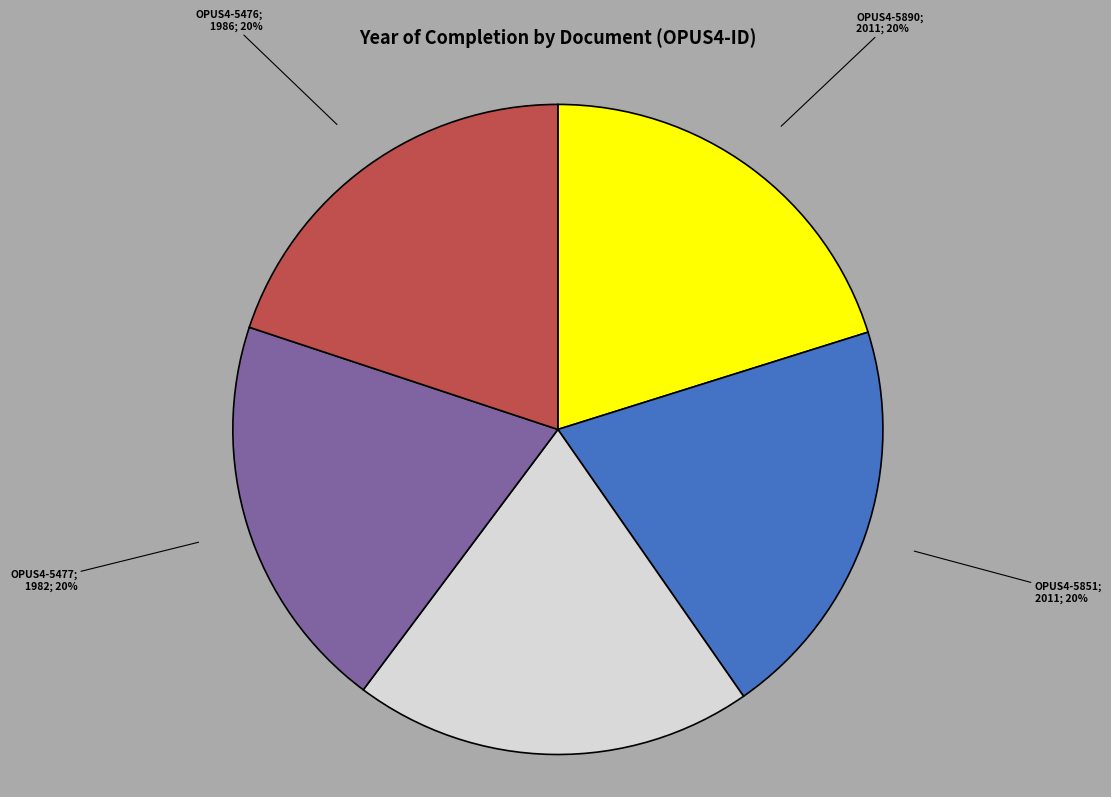

Is there any slice that represents more than half of the pie?

No